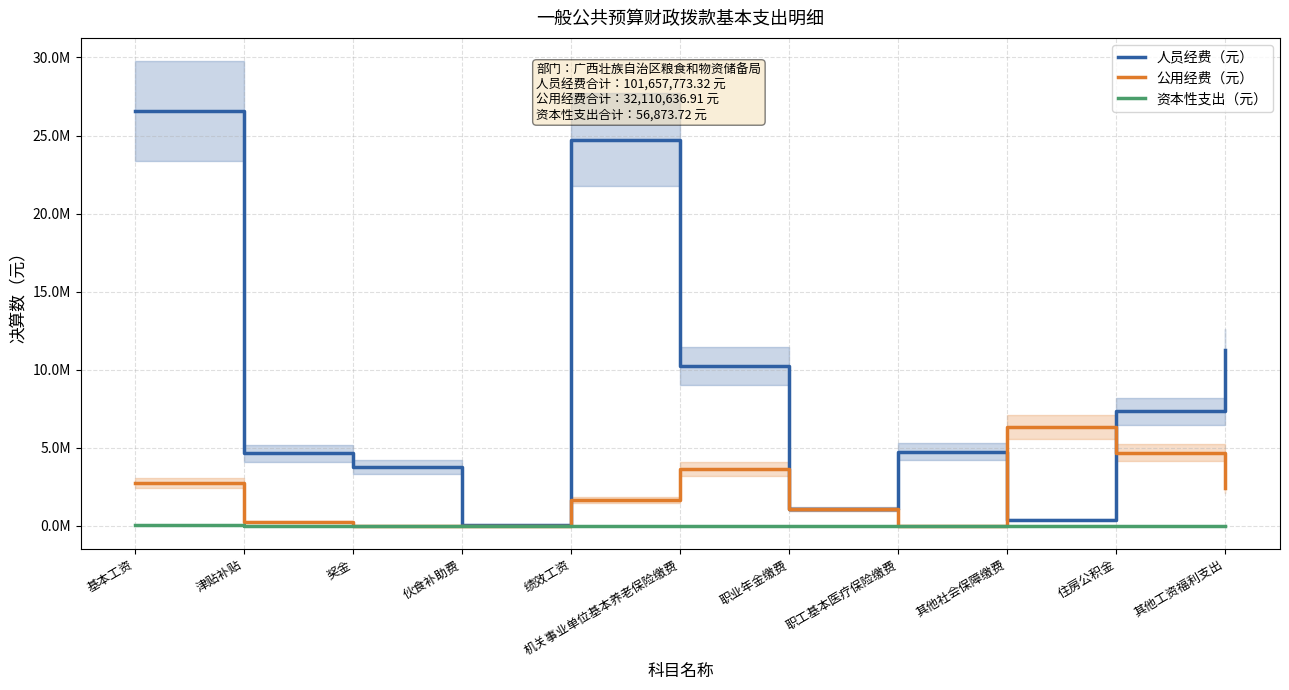

Which series has the largest total across all categories?

人员经费（元）